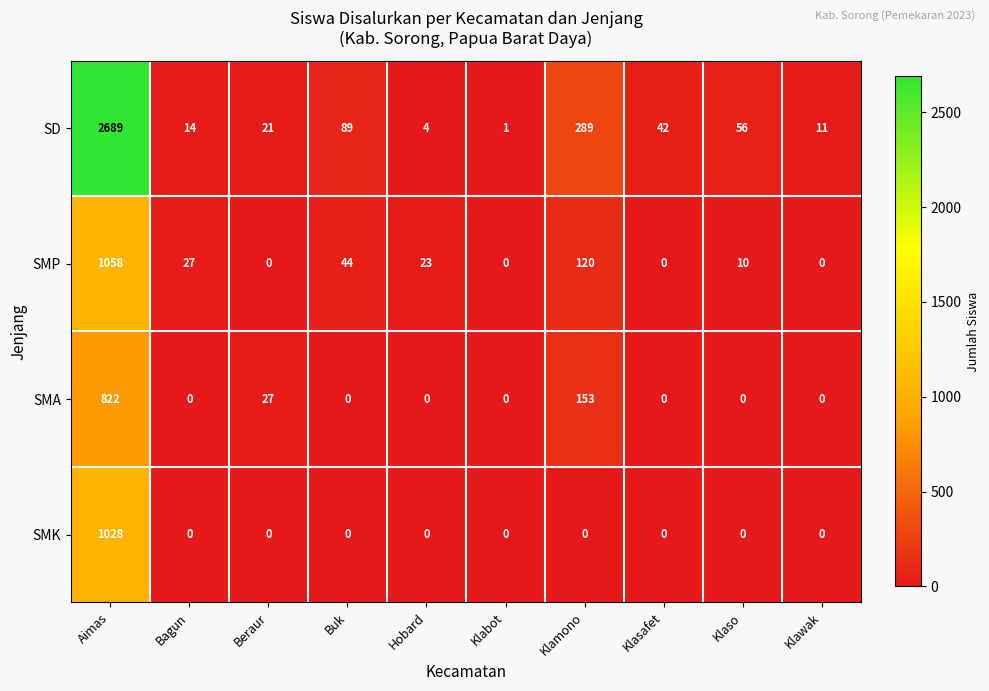

The SMA series shows -436 at Buk. True or false?

False